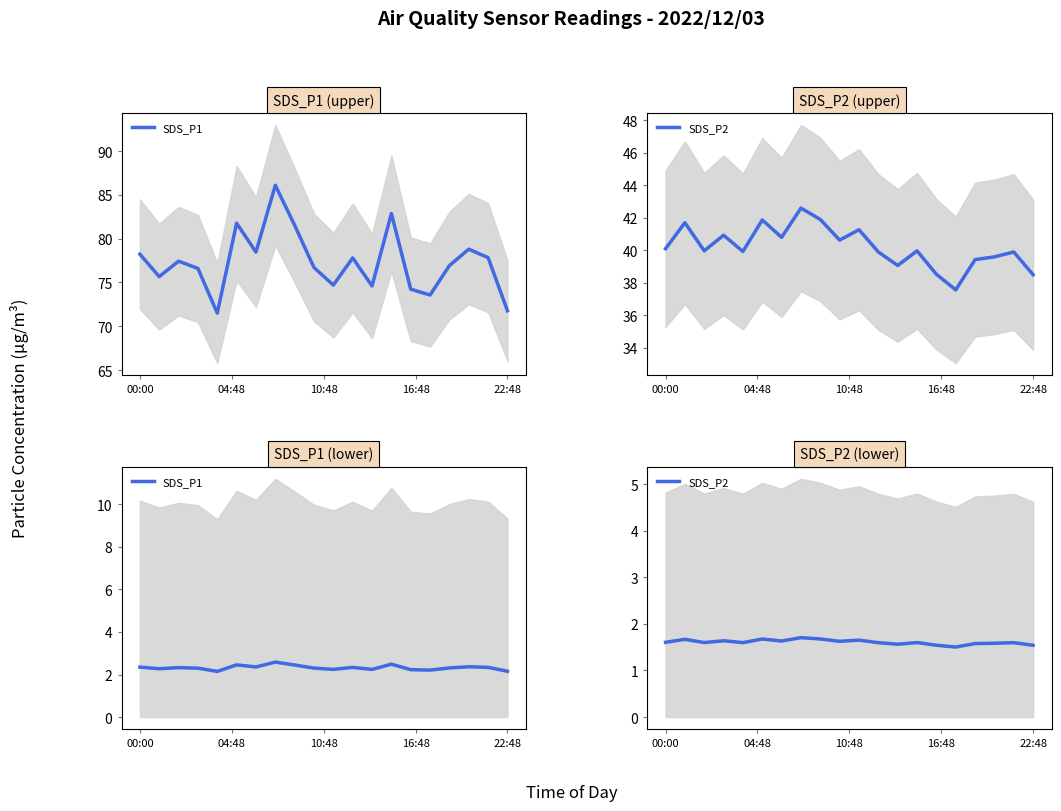

Is the value of SDS_P1 at 16:48 greater than the value of SDS_P2 at 00:00?

Yes